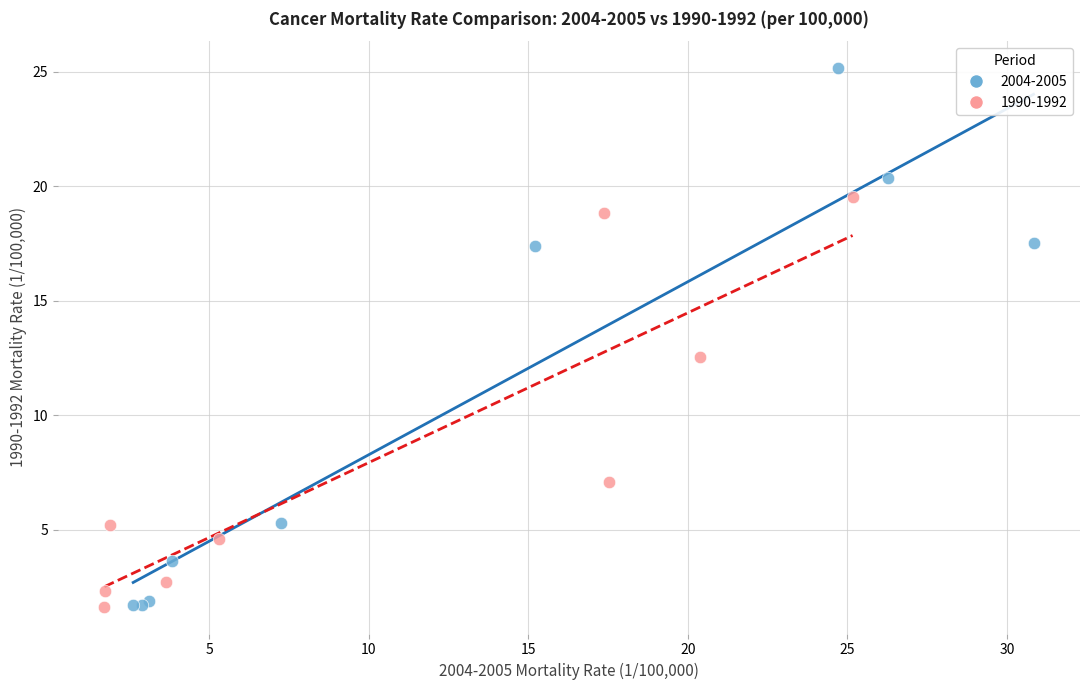

Which series has the largest Y range (max minus min)?

2004-2005